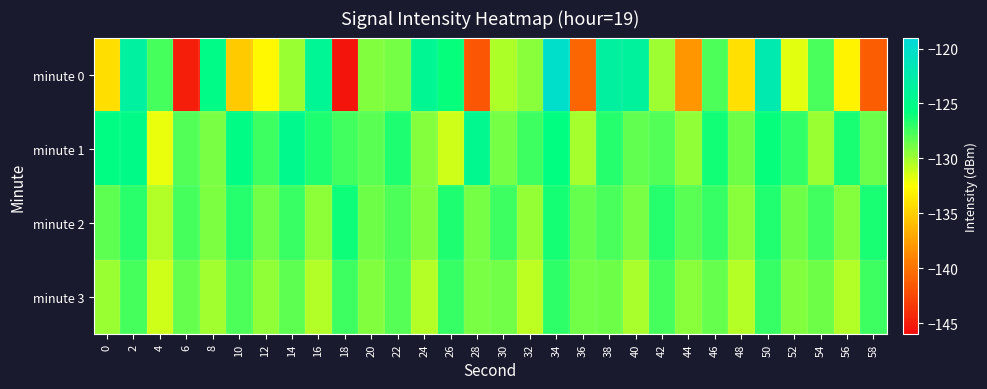

Reading right to left, list all the values displayed in this chart.

minute 0: 58=-141.2	56=-133.1	54=-127.7	52=-131.7	50=-122.1	48=-134.2	46=-127.8	44=-138.0	42=-129.9	40=-123.6	38=-123.3	36=-140.7	34=-120.2	32=-129.3	30=-130.3	28=-141.6	26=-125.9	24=-124.3	22=-128.9	20=-129.2	18=-145.5	16=-124.2	14=-129.8	12=-132.8	10=-135.3	8=-125.3	6=-144.9	4=-127.6	2=-123.4	0=-134.3
minute 1: 58=-128.5	56=-126.4	54=-129.8	52=-127.1	50=-125.9	48=-128.7	46=-126.2	44=-129.6	42=-127.9	40=-128.3	38=-126.8	36=-130.1	34=-125.7	32=-127.4	30=-128.9	28=-124.6	26=-131.2	24=-129.3	22=-126.5	20=-128.1	18=-127.5	16=-126.5	14=-124.7	12=-127.4	10=-125.3	8=-128.9	6=-127.9	4=-131.9	2=-125.1	0=-125.5
minute 2: 58=-126.4	56=-129.3	54=-127.5	52=-128.7	50=-126.6	48=-129.4	46=-127.2	44=-128.1	42=-126.8	40=-129.0	38=-127.7	36=-128.4	34=-126.3	32=-129.7	30=-127.4	28=-128.9	26=-126.5	24=-129.2	22=-127.8	20=-128.6	18=-126.1	16=-129.5	14=-127.3	12=-128.8	10=-126.7	8=-129.1	6=-127.6	4=-130.4	2=-126.9	0=-128.2
minute 3: 58=-127.4	56=-130.4	54=-128.6	52=-129.2	50=-127.2	48=-130.6	46=-128.4	44=-129.4	42=-127.6	40=-130.2	38=-128.6	36=-128.8	34=-127.0	32=-130.8	30=-128.8	28=-129.0	26=-127.2	24=-130.6	22=-128.0	20=-129.2	18=-127.4	16=-130.4	14=-128.2	12=-129.6	10=-127.8	8=-130.0	6=-128.4	4=-131.2	2=-127.6	0=-129.8